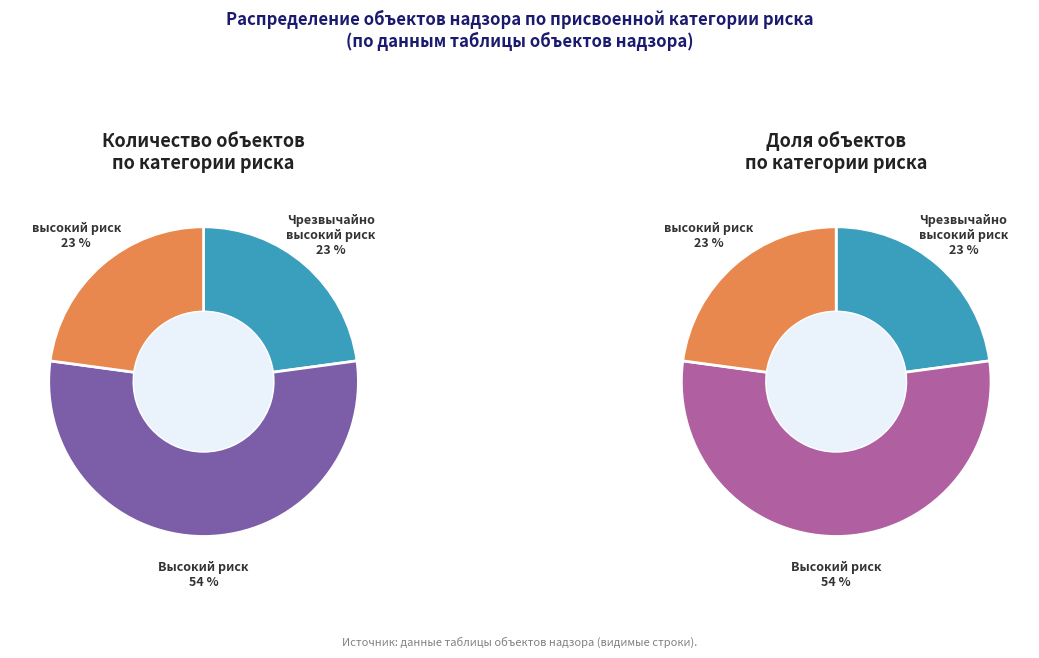

Which category has the biggest portion of the pie?

Высокий риск